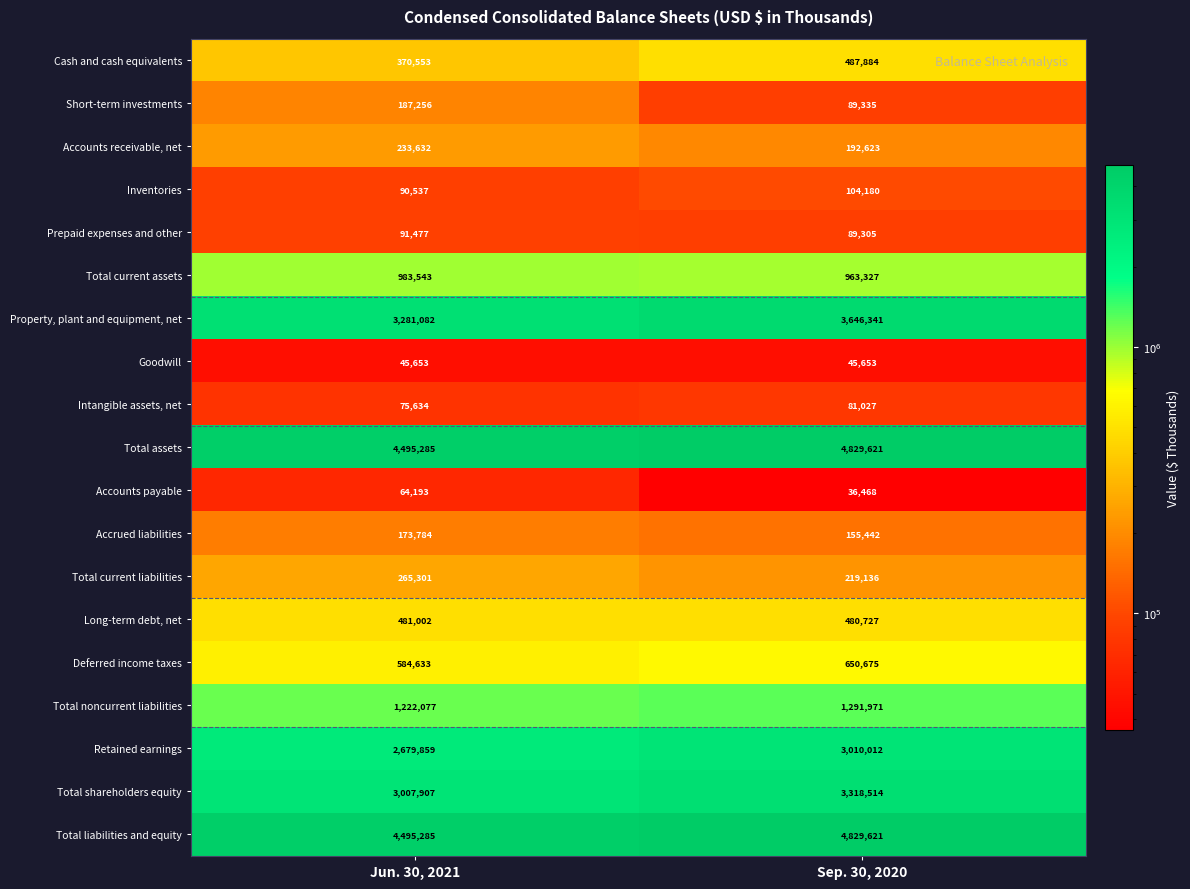

At which category is the sum across all series the highest?

Sep. 30, 2020